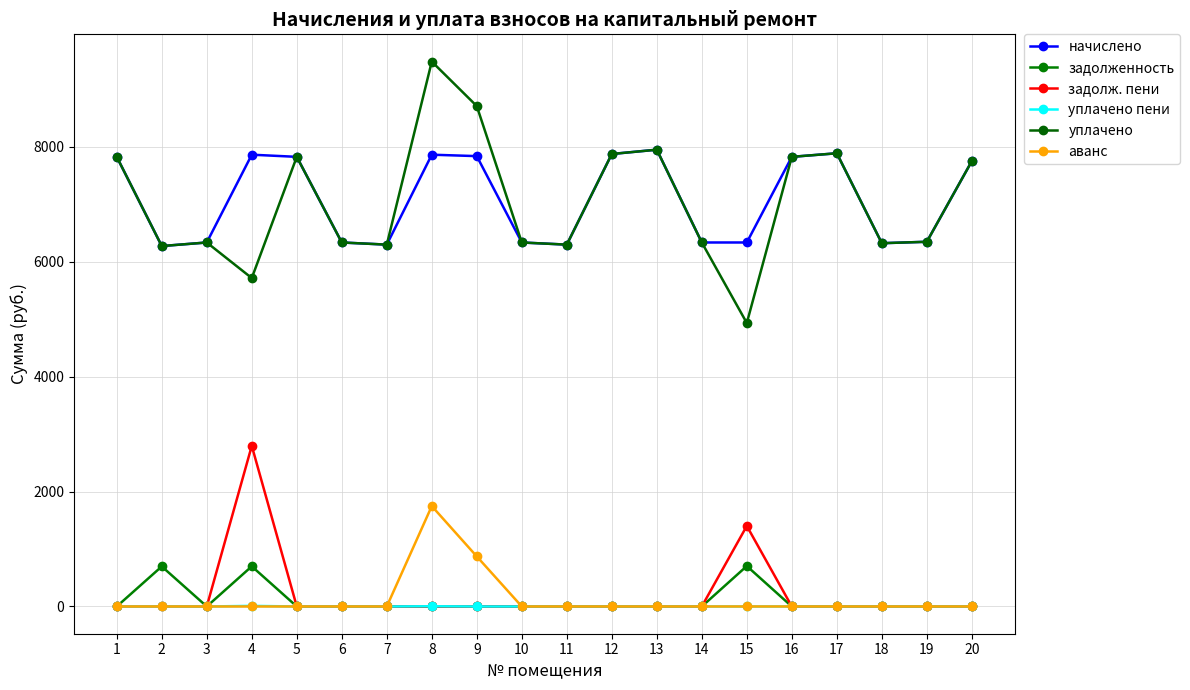

What is the sum of all задолж. пени values?

4196.6